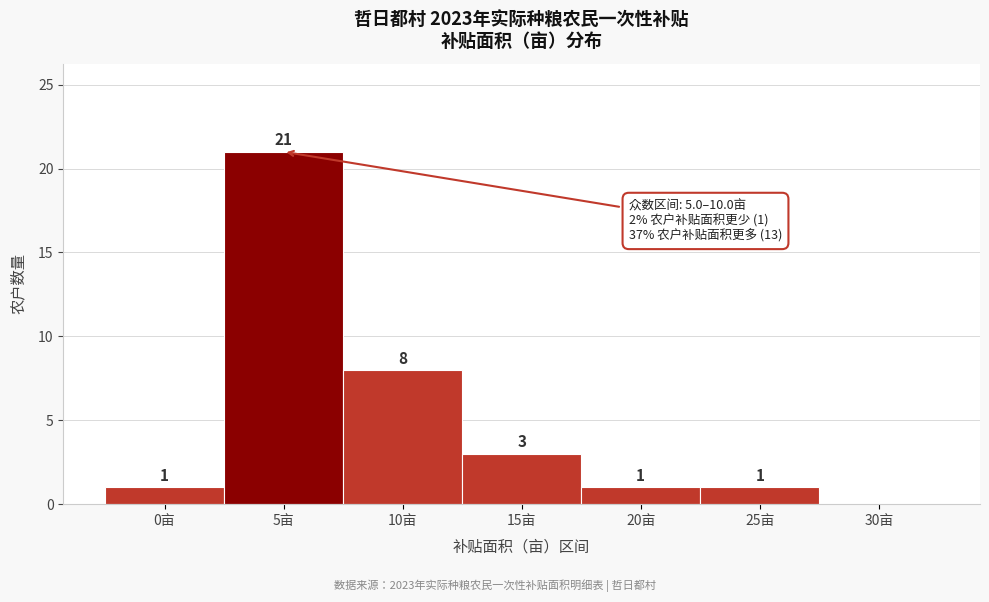

Reading right to left, transcribe all the data shown in this chart.

30亩=0	25亩=1	20亩=1	15亩=3	10亩=8	5亩=21	0亩=1